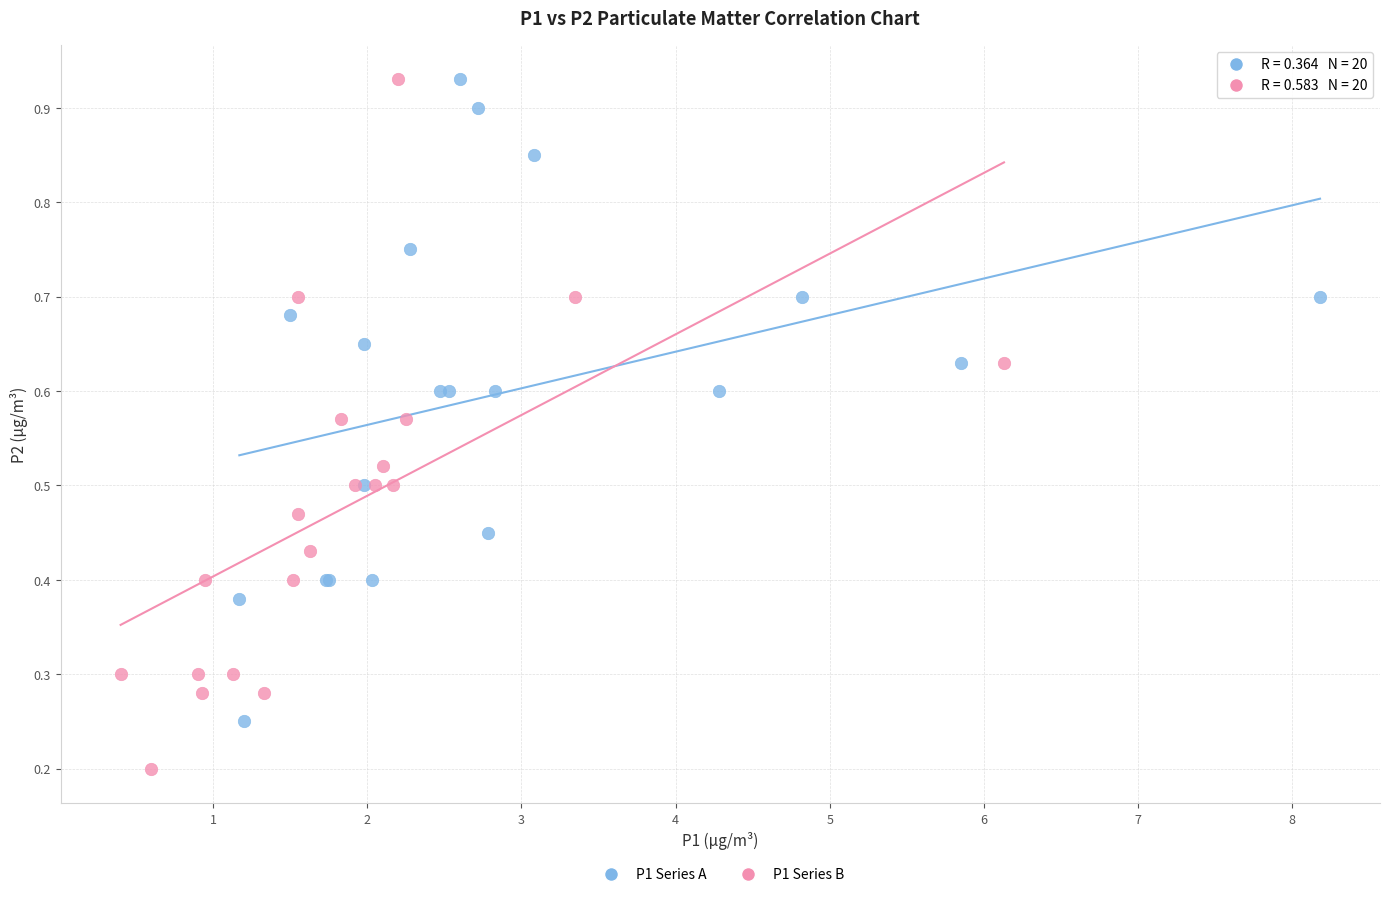

Which series contains the lowest Y value?

P1 Series B